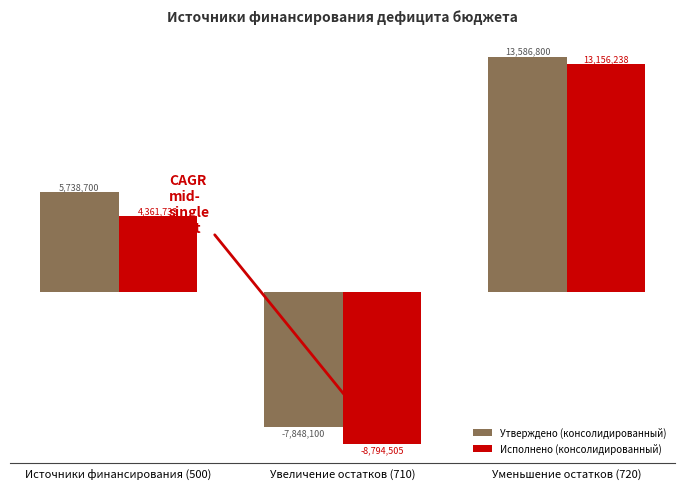

What value does the Исполнено (консолидированный) series have at Источники финансирования (500)?

4361733.7